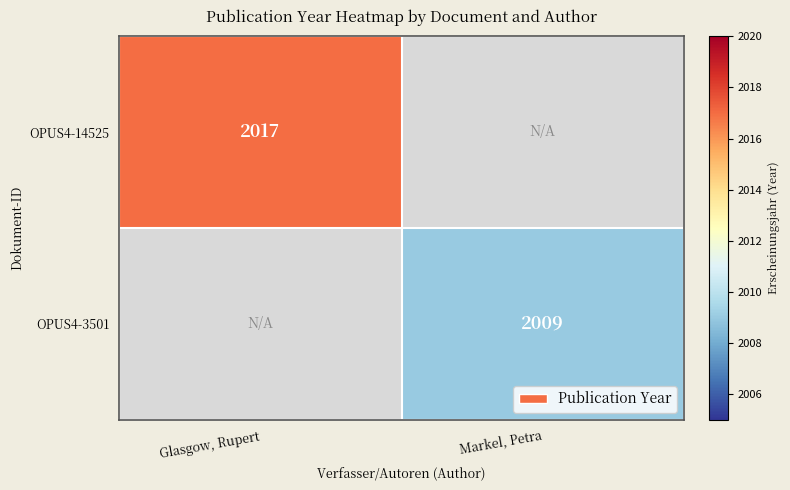

True or false: OPUS4-14525 has a value of 653 at Glasgow, Rupert.

False